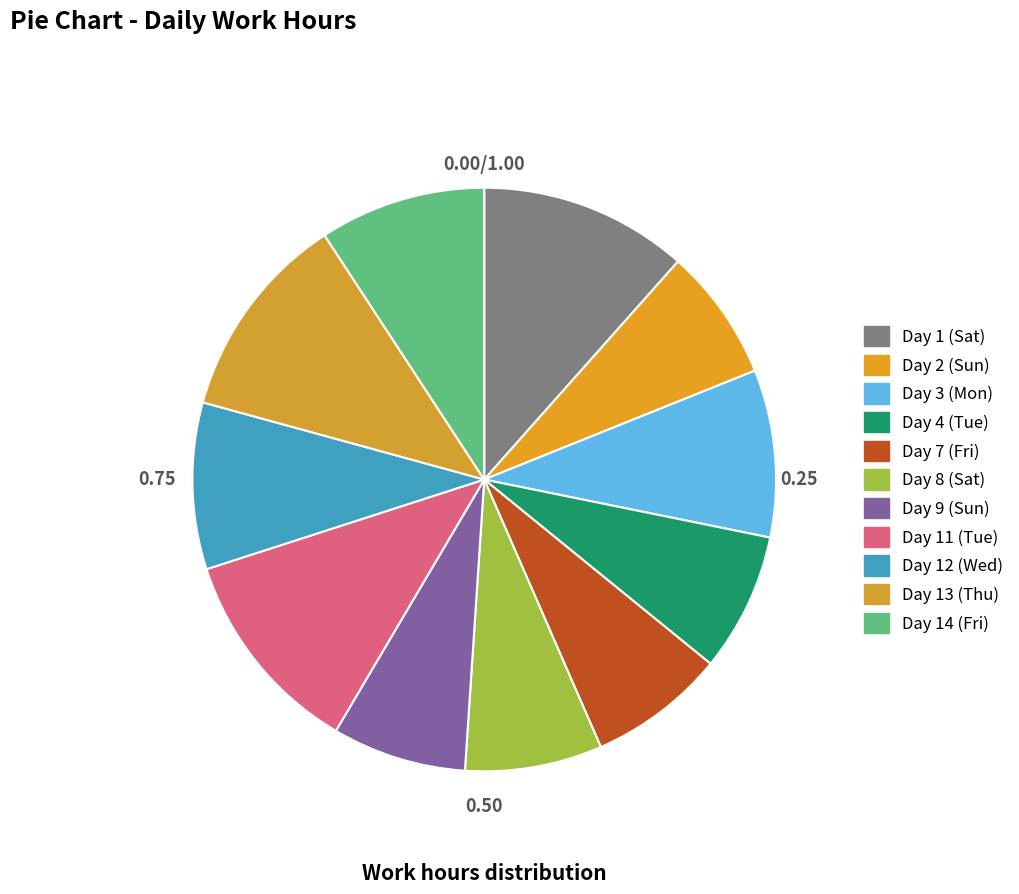

How many slices are in this pie chart?

11